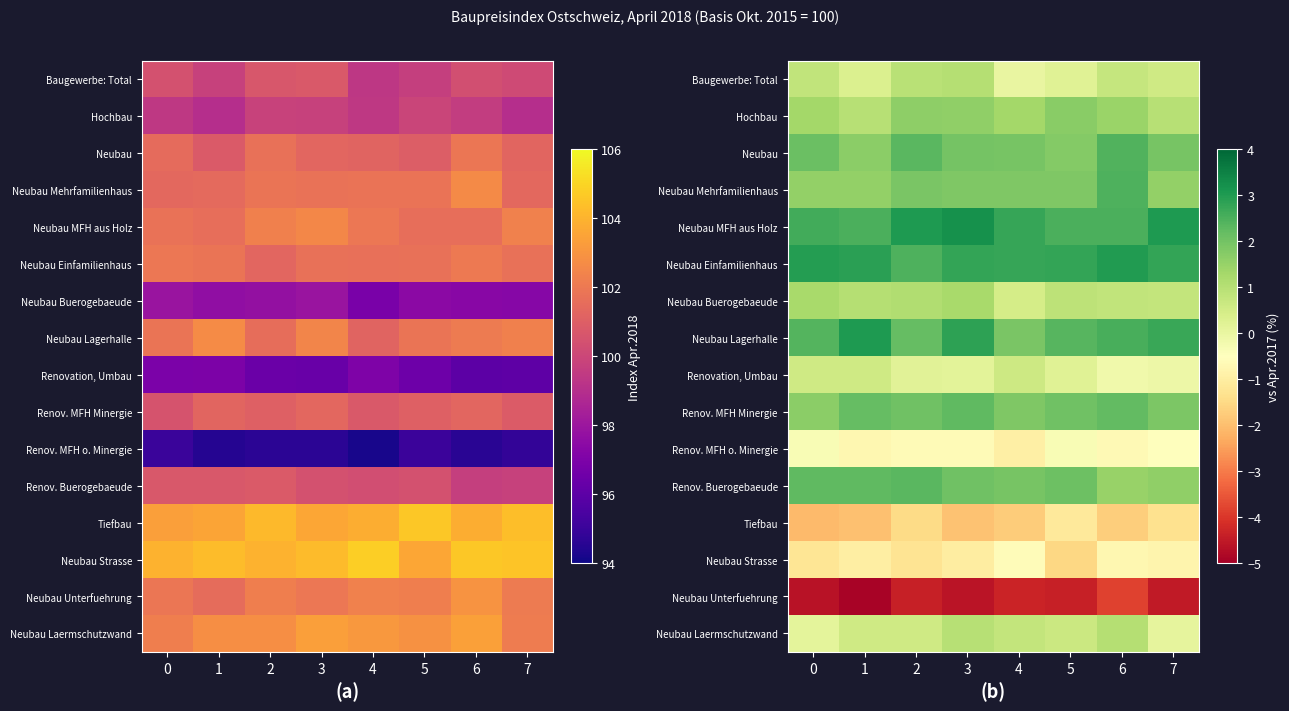

What is the spread (max minus min) of values at 3?

7.8